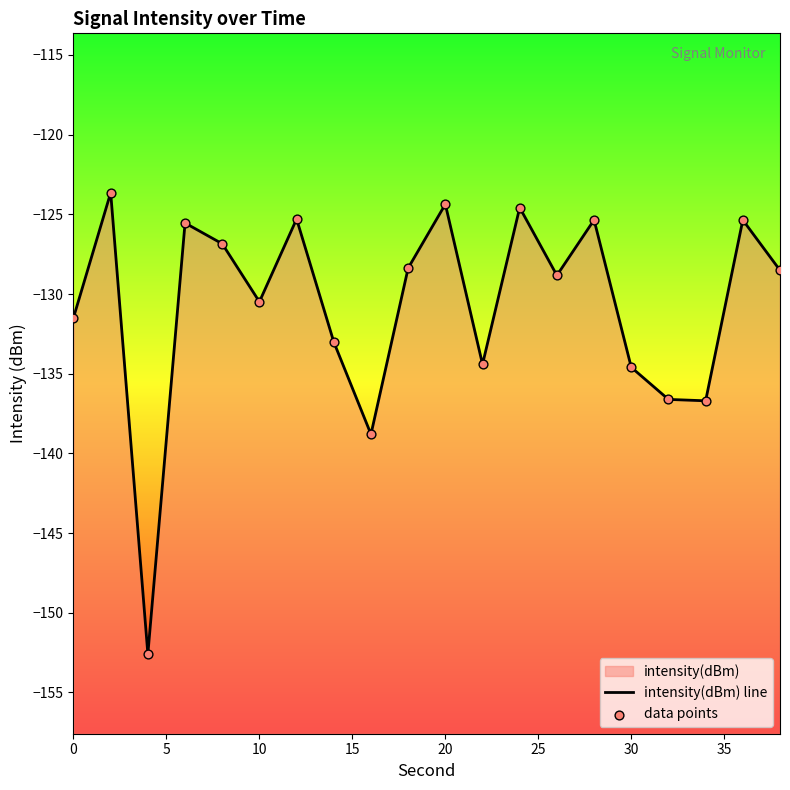

Which series reaches the minimum Y coordinate?

intensity(dBm) line